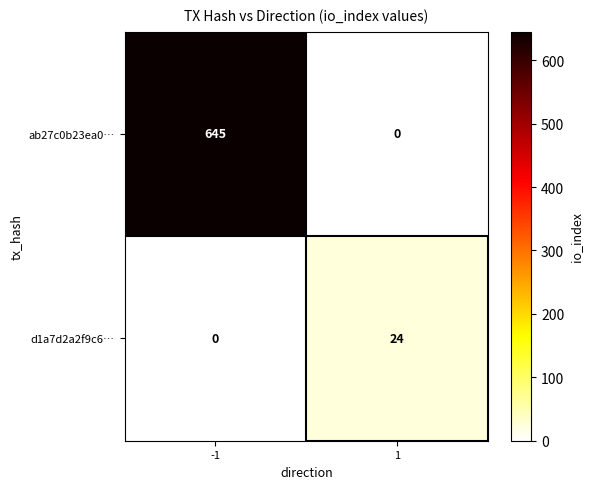

What is the sum of the d1a7d2a2f9c6… values at -1 and 1?

24